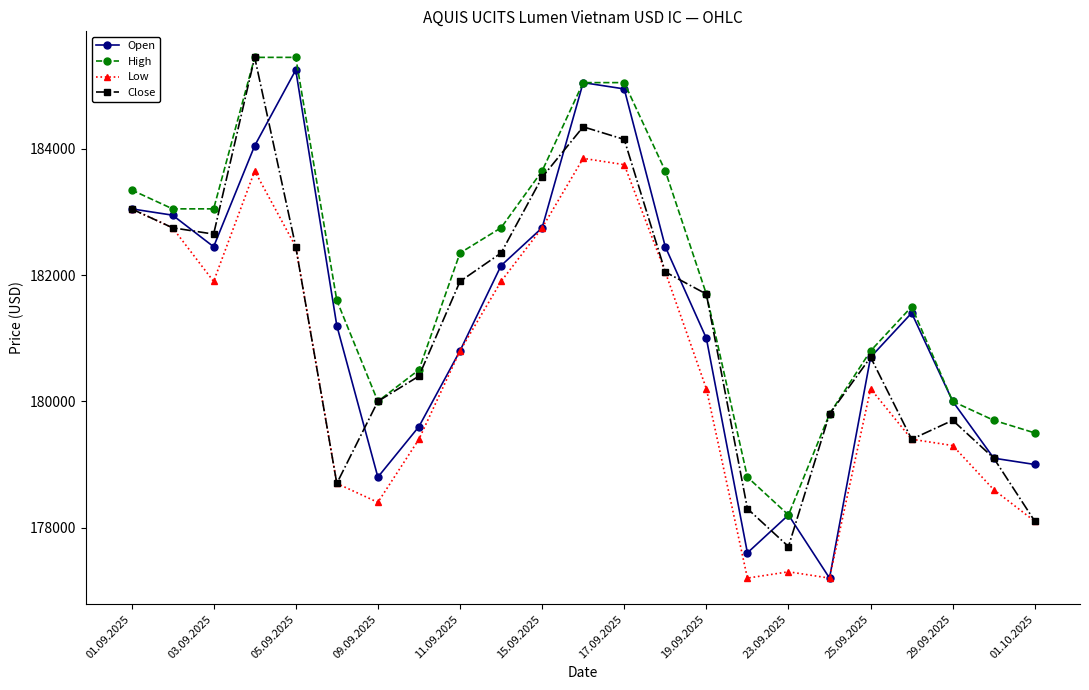

True or false: Low and High cross at least once.

False